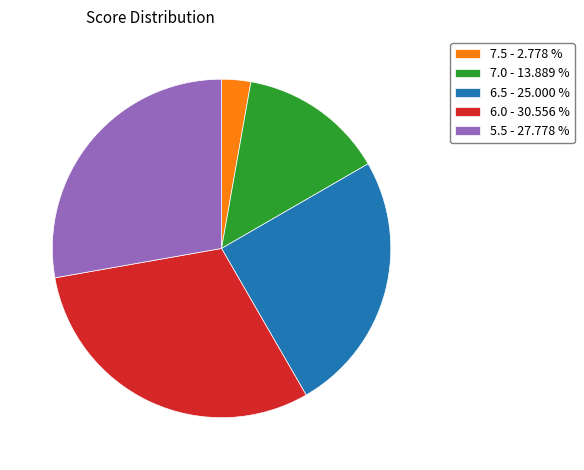

Is there a majority slice in this chart?

No